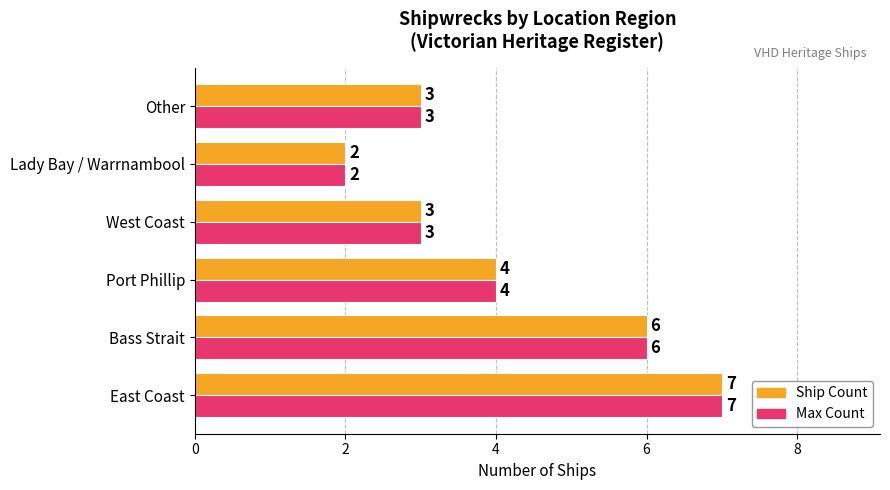

Which category has the highest value across all series?

East Coast